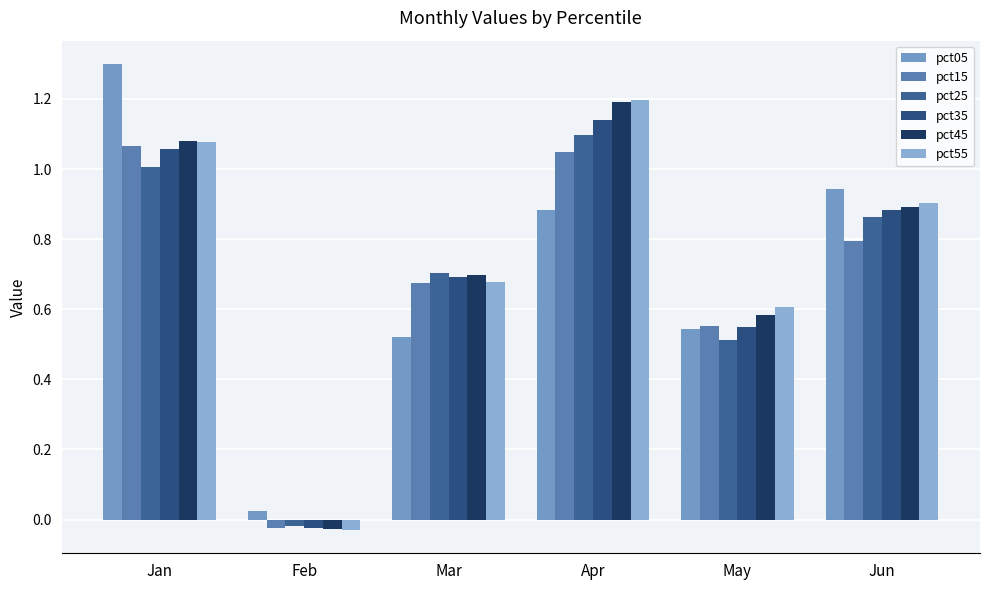

How many bars are there in each group?

6